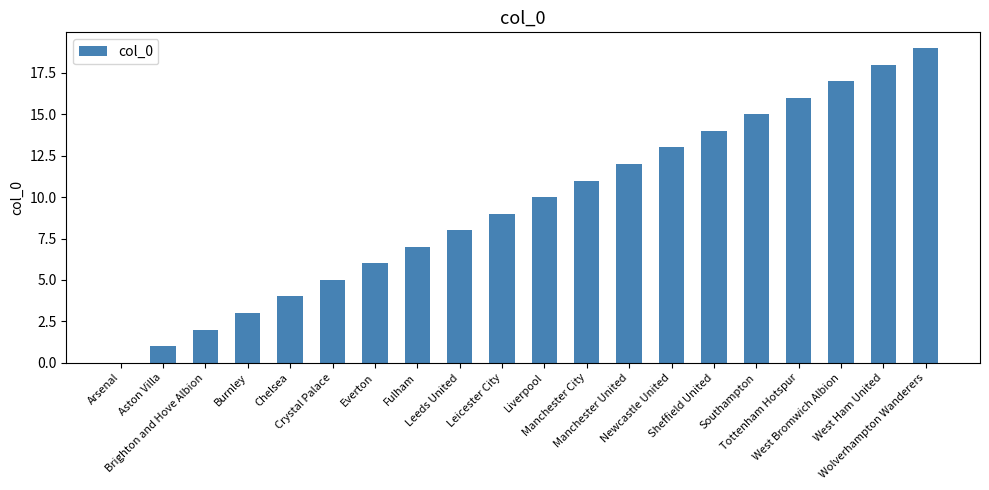

Reading left to right, extract all data points from this chart.

0	1	2	3	4	5	6	7	8	9	10	11	12	13	14	15	16	17	18	19